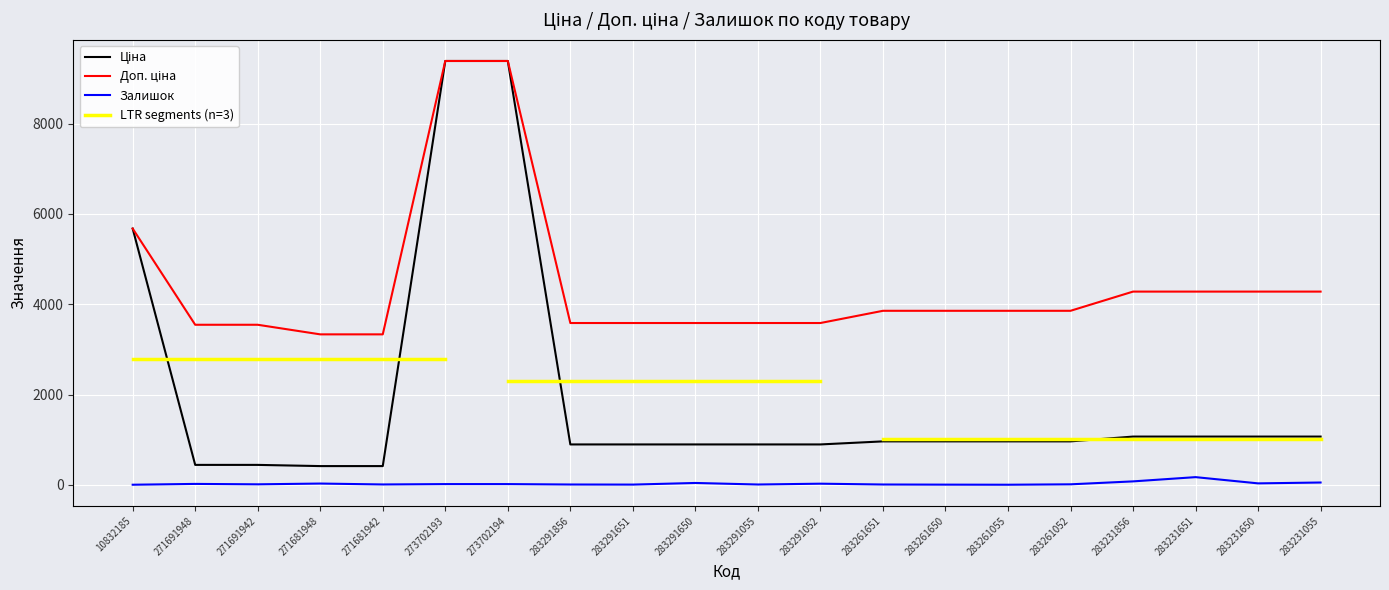

How many data points in Доп. ціна are less than 3854?

9